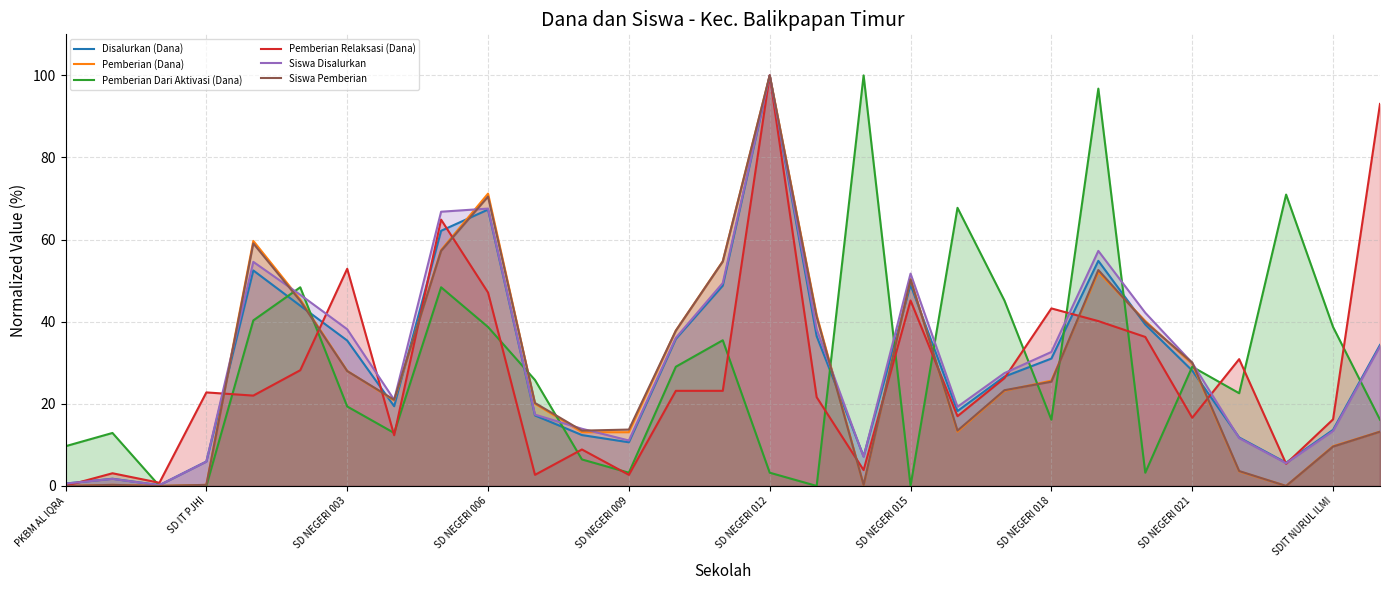

True or false: Disalurkan (Dana) and Siswa Disalurkan intersect in this chart.

True